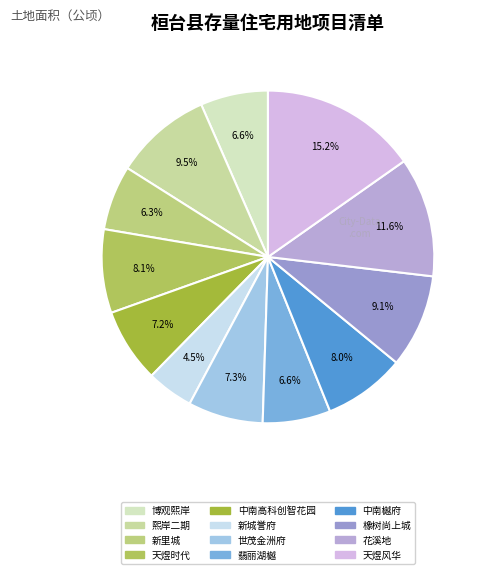

To the nearest percent, what percentage of the pie is 博观熙岸?

7%